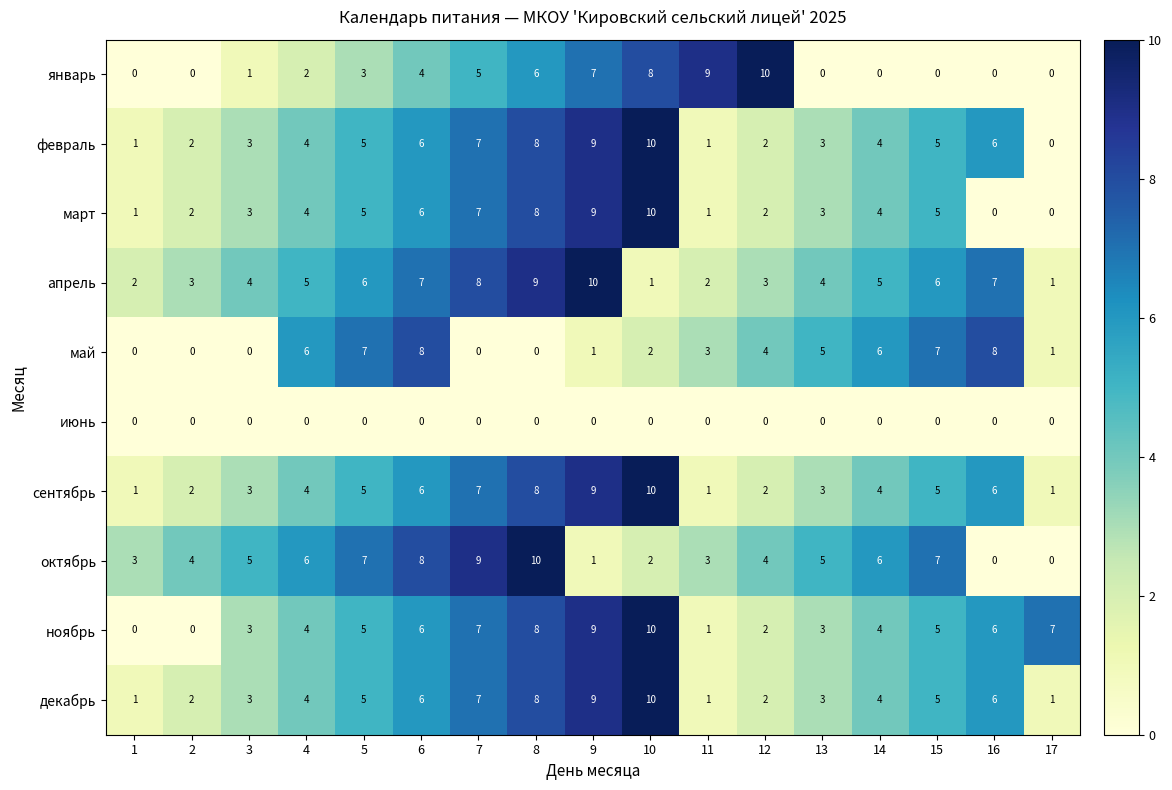

What value does the ноябрь series have at 4?

4